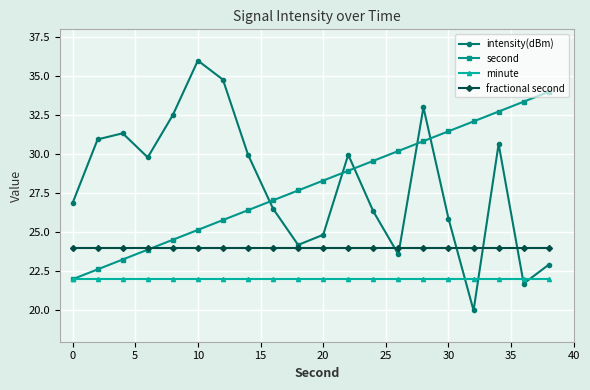

What is the greatest value displayed?

36.0